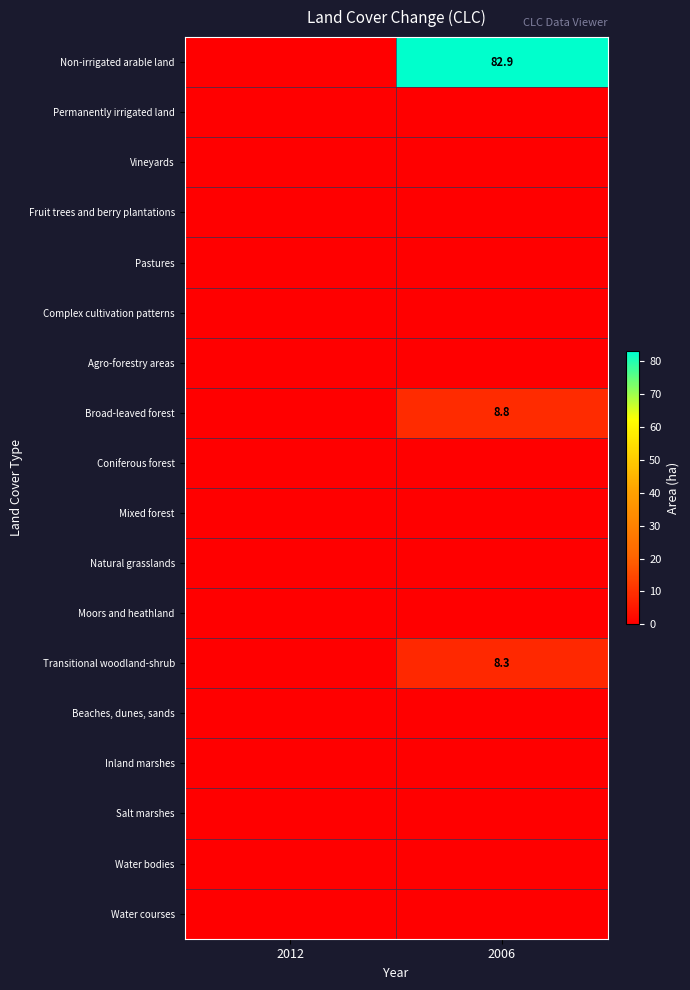

List the labels in order of Vineyards value, largest first.

2012, 2006